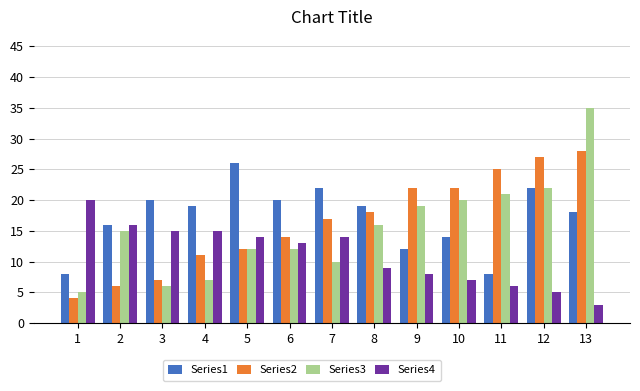

At which category is the sum across all series the highest?

13